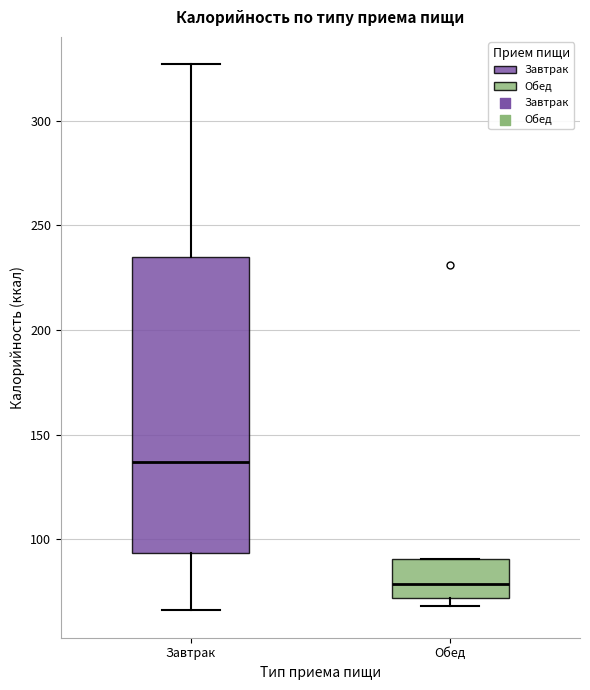

Where does the lower whisker of the box for Завтрак end on the y-axis? The values are not printed on the chart, so give them approximately, as read against the axis.

65